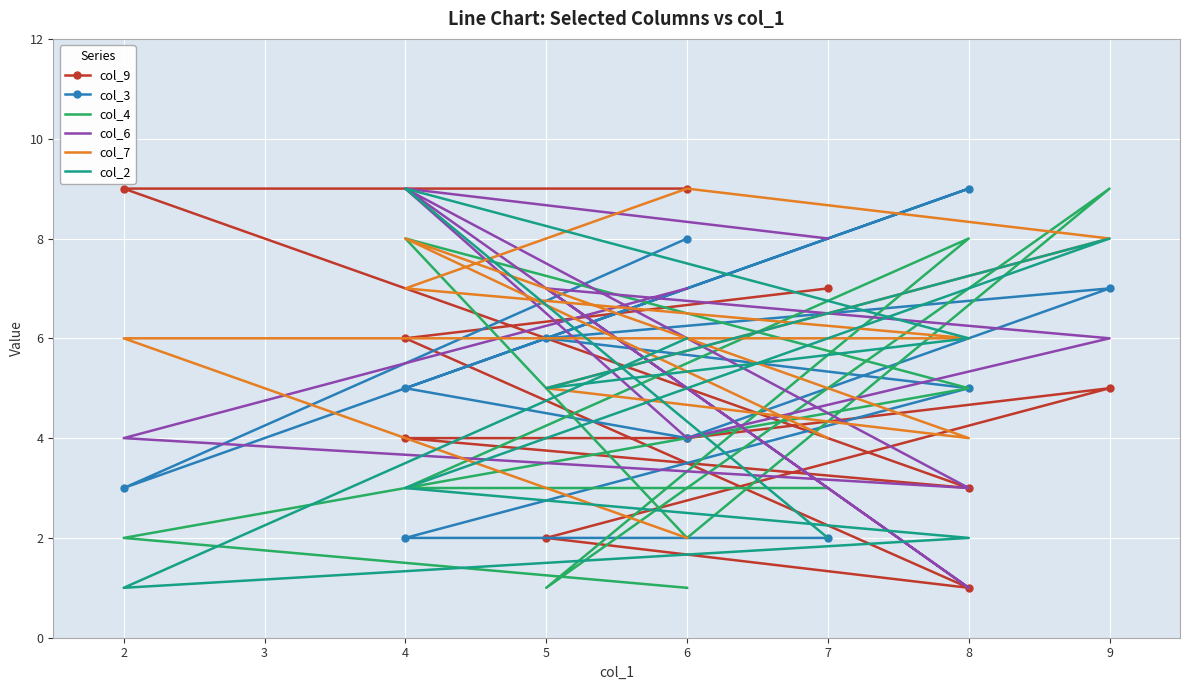

Which series has the largest total across all categories?

col_7